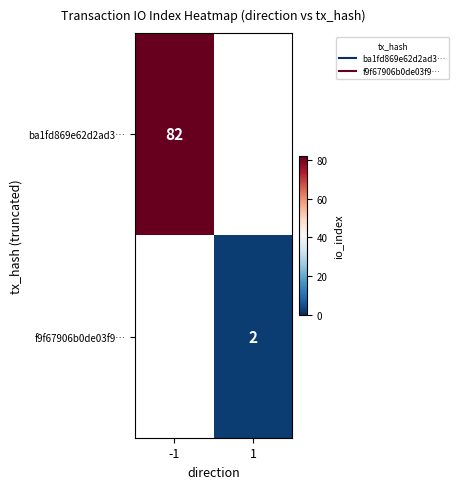

What is the greatest value displayed?

82.0